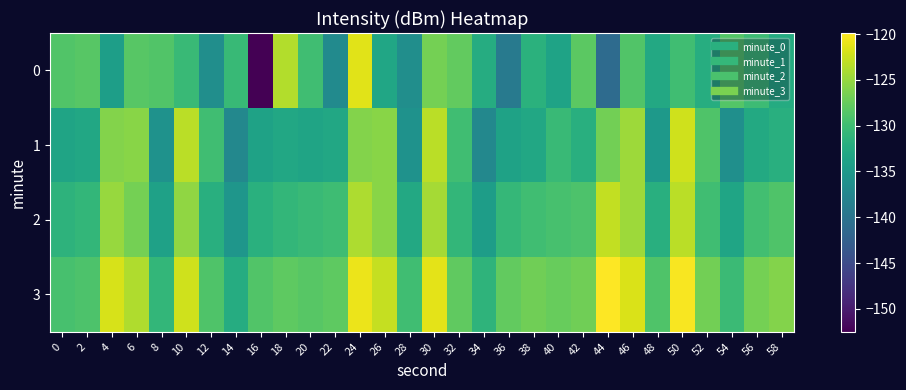

Between 50 and 28, which is larger?

50